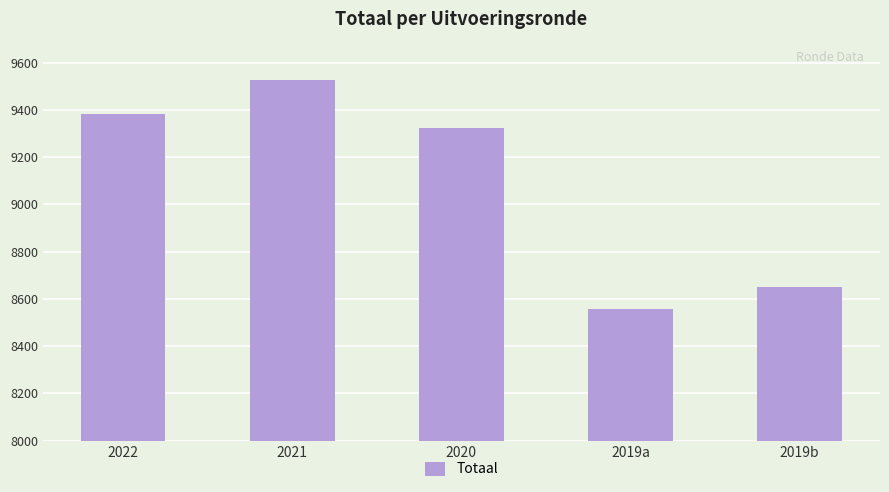

What is the difference between the values at 2020 and 2022?

57